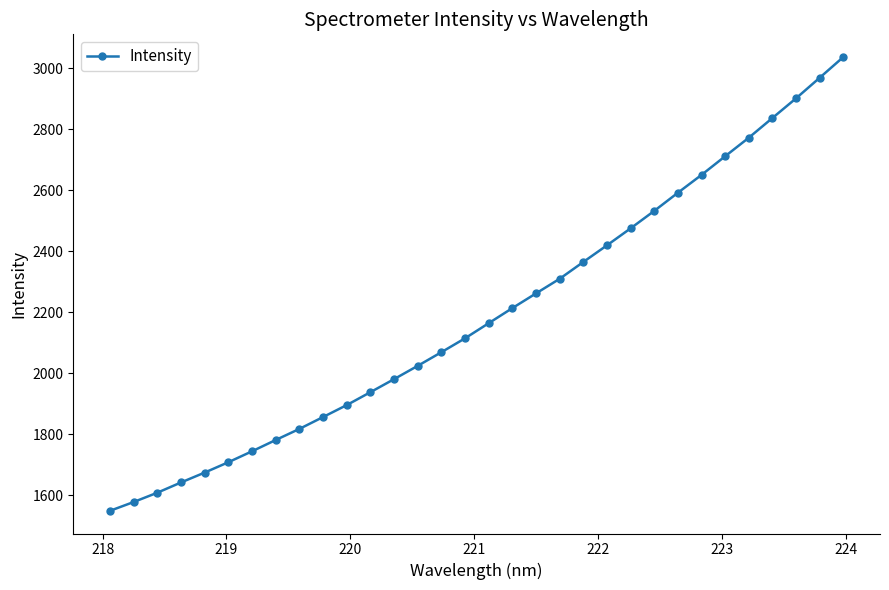

What is the smallest value displayed?

1549.6